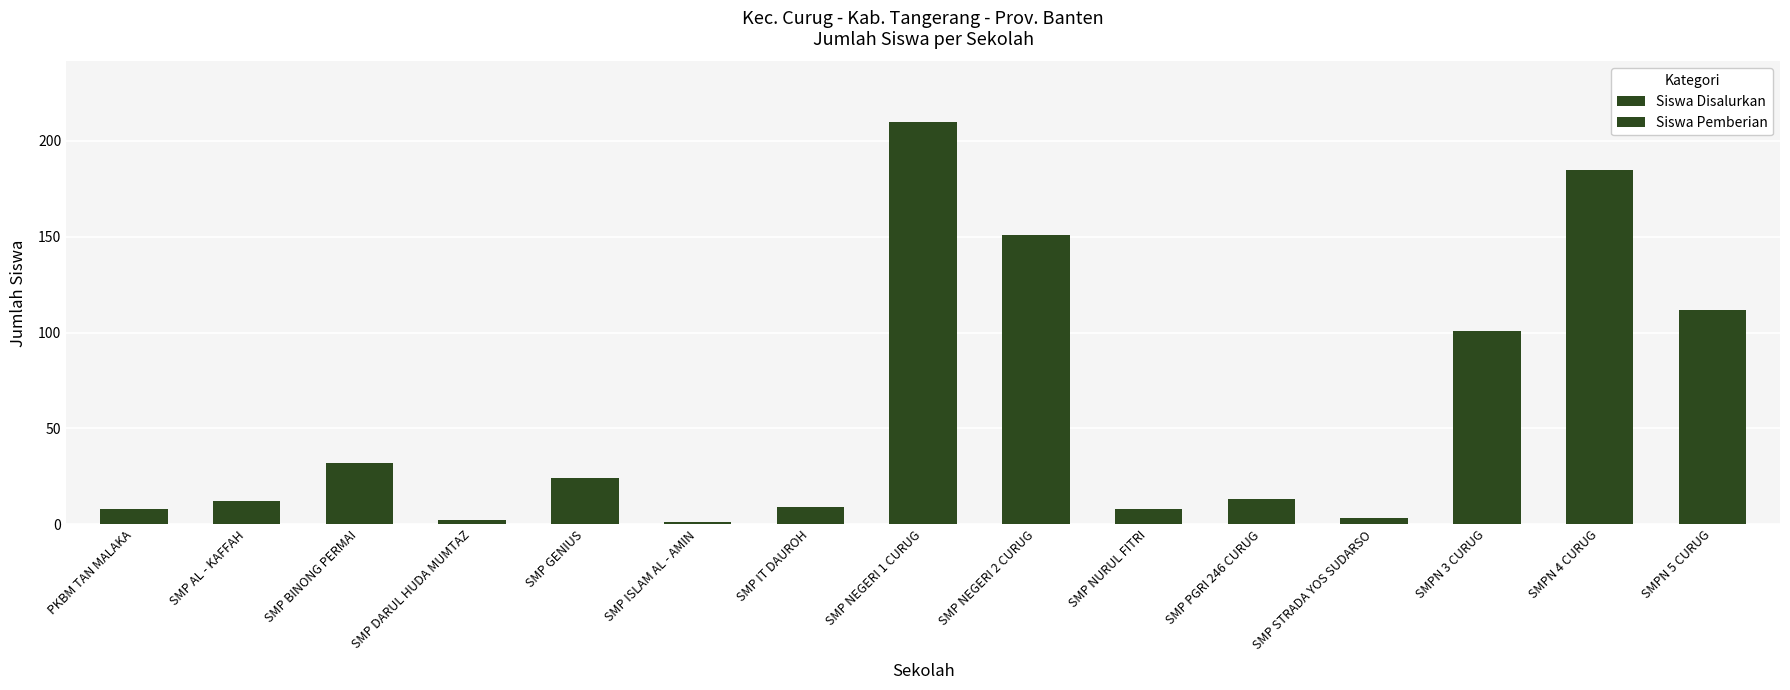

What is the minimum value for Siswa Disalurkan?

1